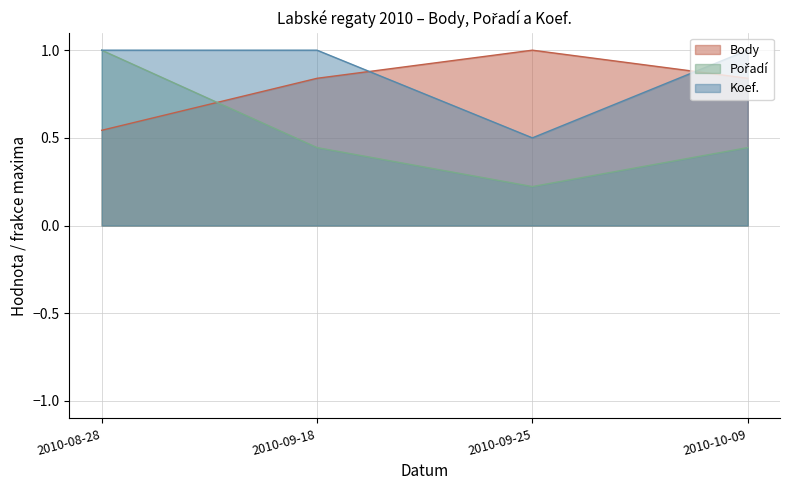

At 2010-09-25, list the series in order from smallest to largest.

Pořadí, Koef., Body